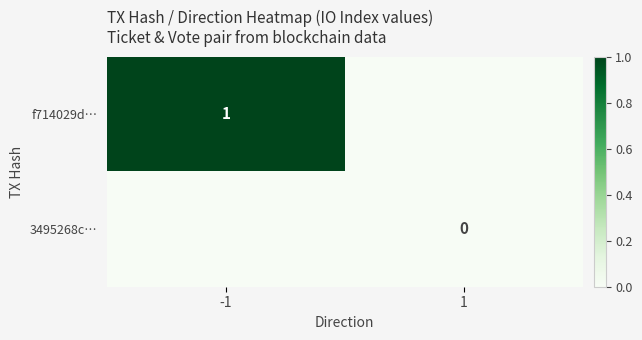

The value of f714029d… at -1 is 1. True or false?

True